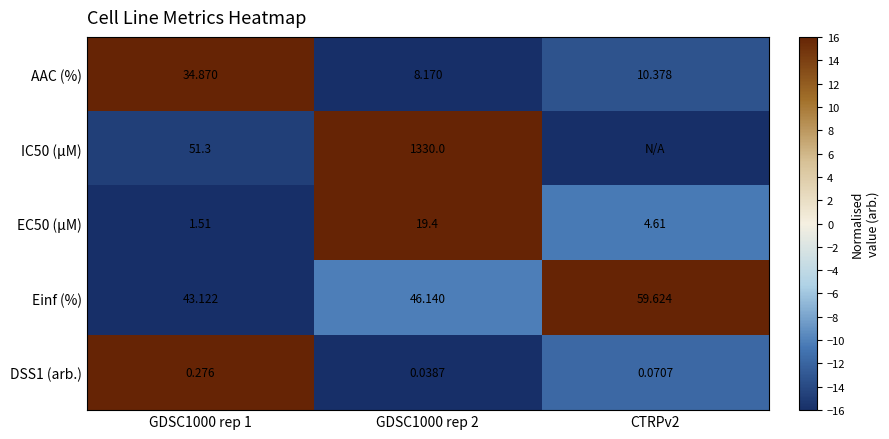

Rank the series at GDSC1000 rep 2 from highest to lowest value.

IC50 (µM), Einf (%), EC50 (µM), AAC (%), DSS1 (arb.)